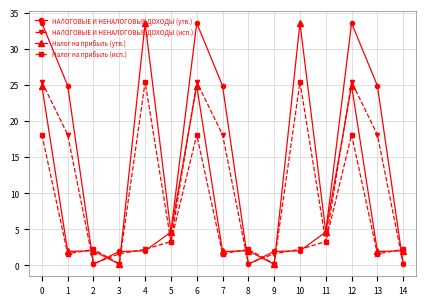

What is the maximum value shown in the chart?

33.6